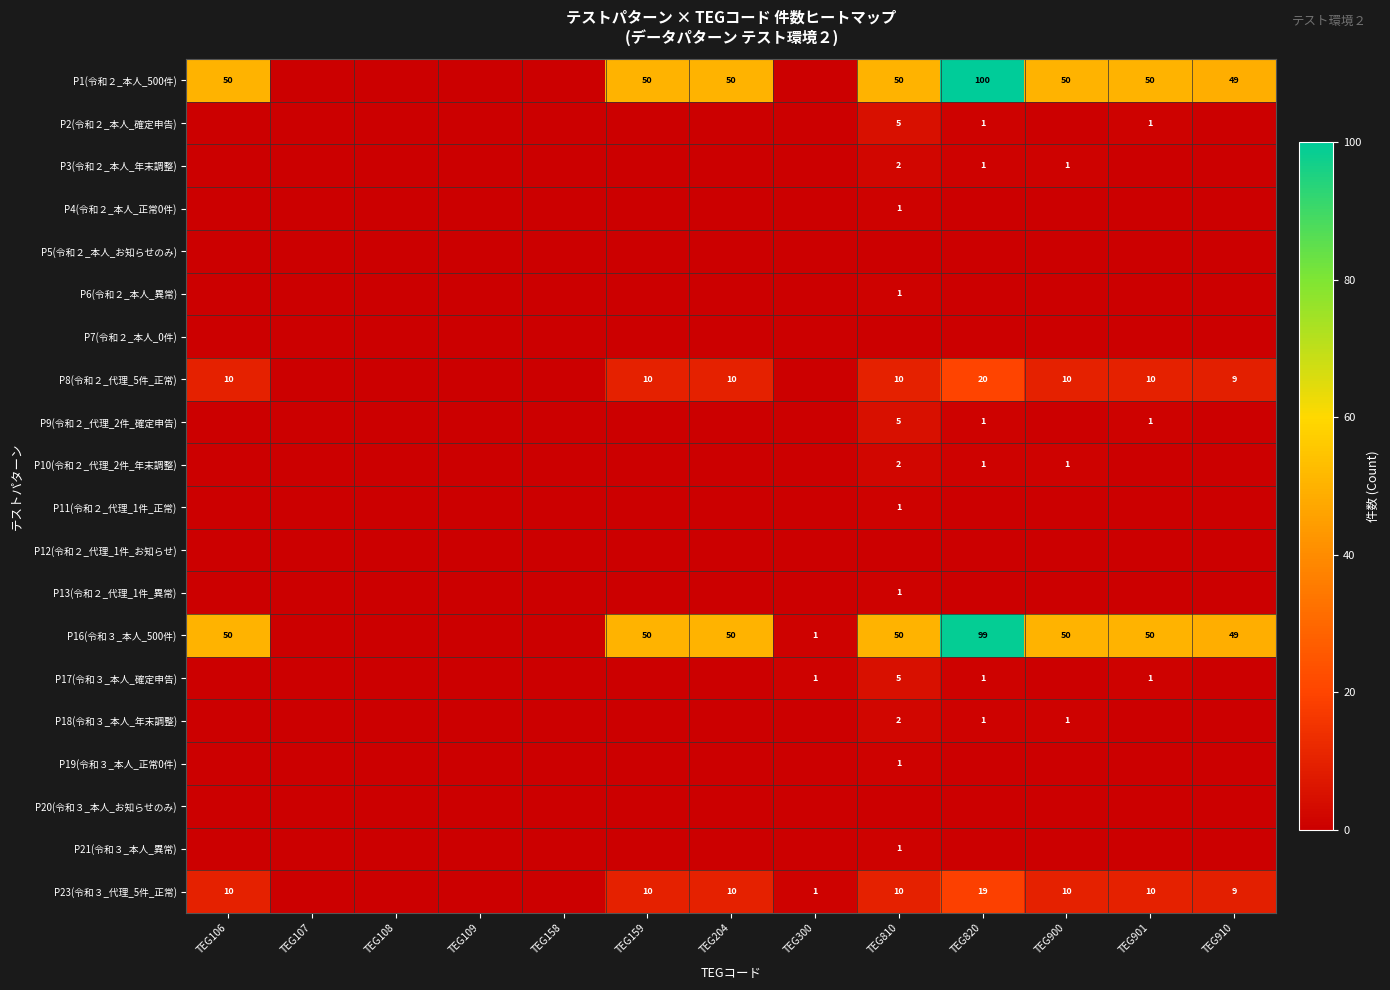

What is the total value across all series at TEG910?

116